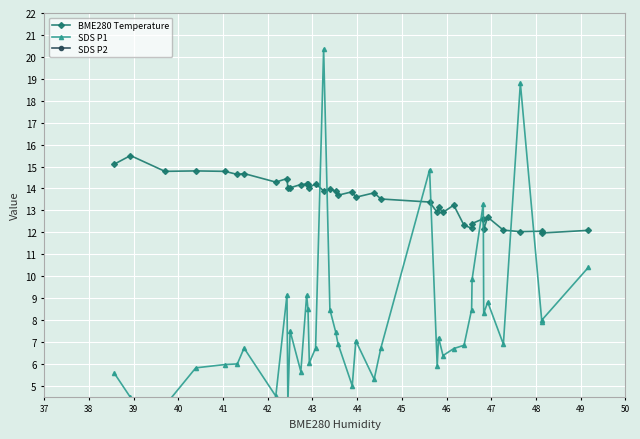

In BME280 Temperature, how many points are higher than both neighbors (excluding endpoints)?

13